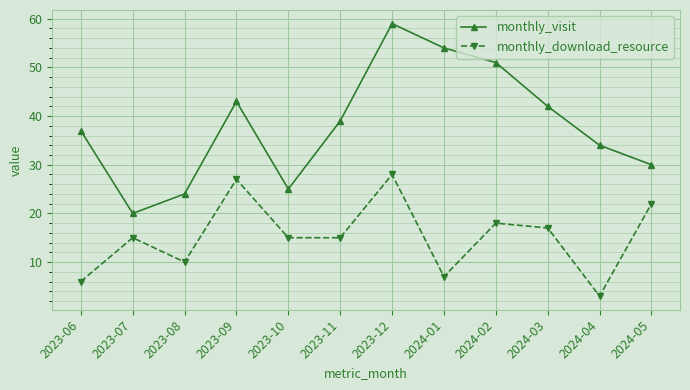

At how many categories does at least one series exceed 31?

8